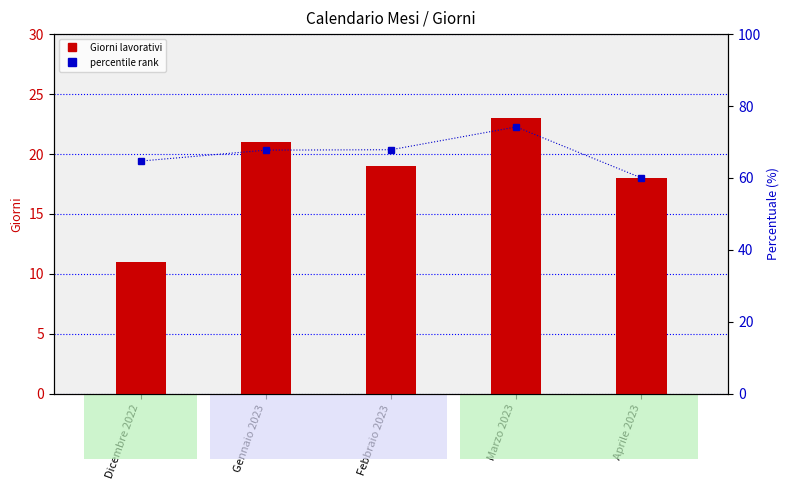

At which label does Giorni lavorativi first exceed 19?

Gennaio 2023